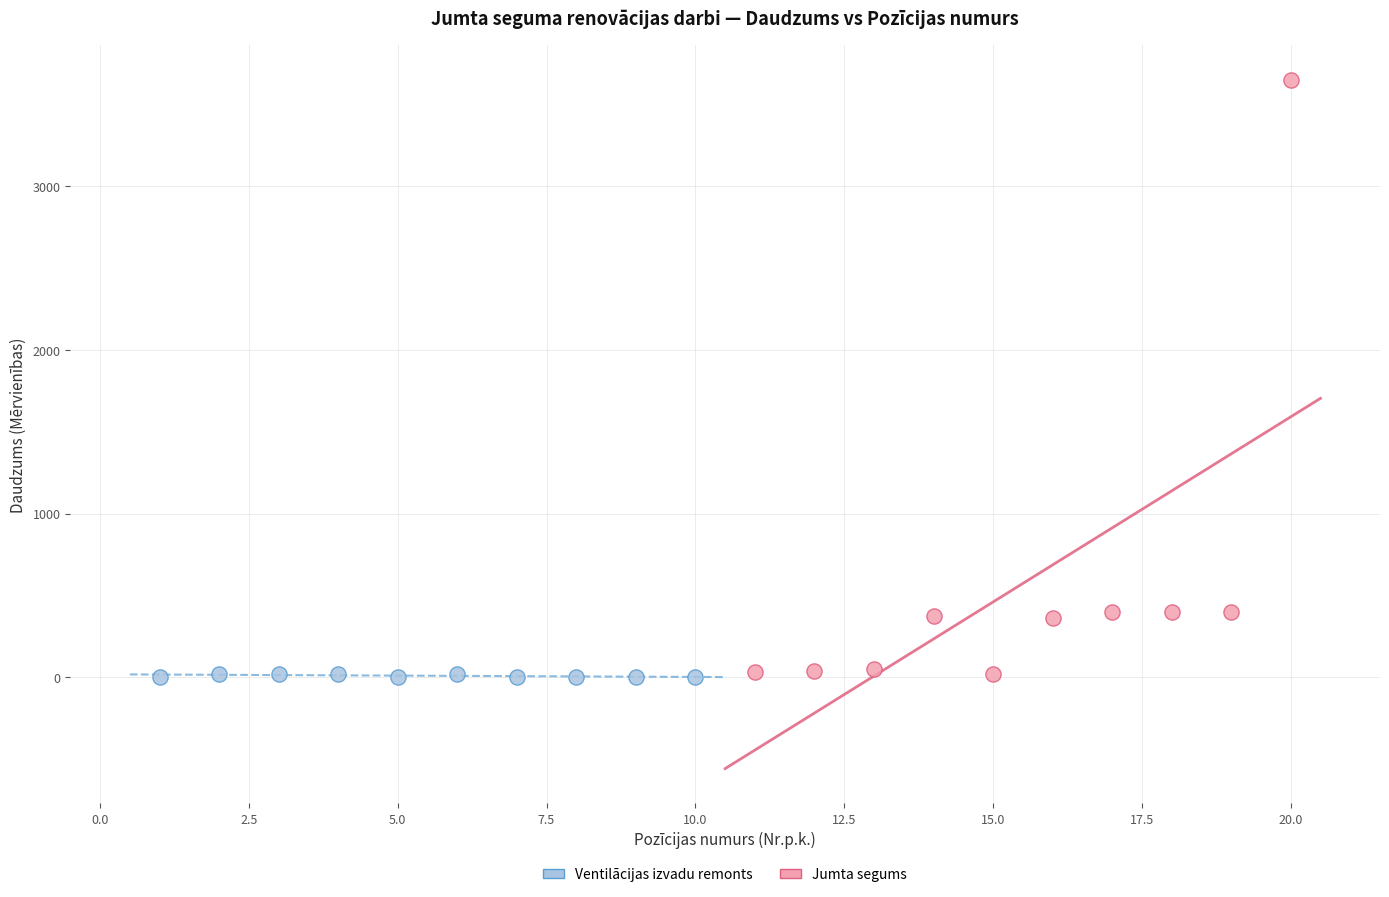

Which series reaches the maximum Y coordinate?

Jumta segums